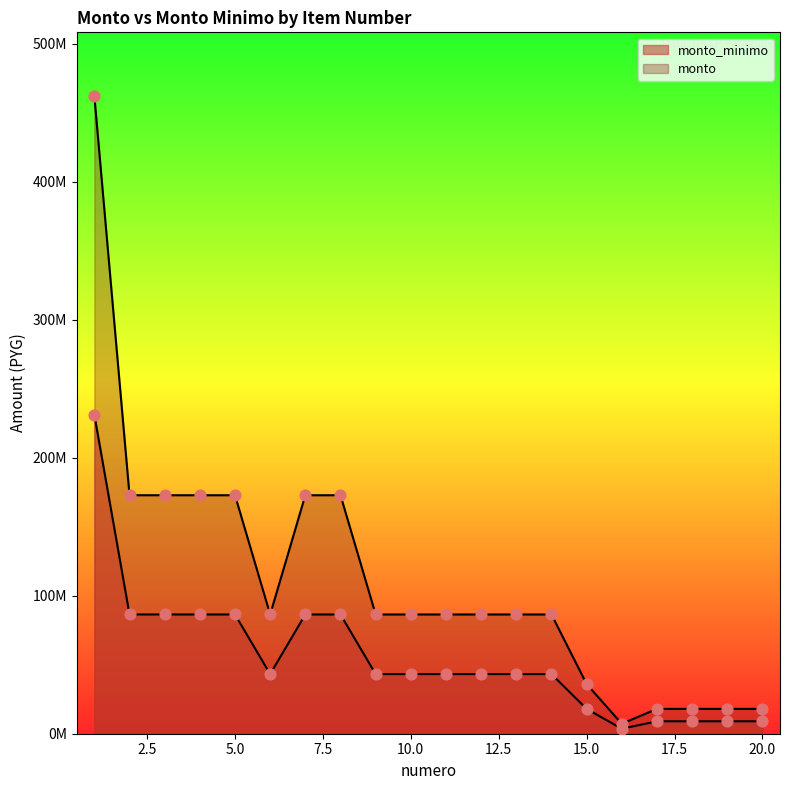

Which series has the widest spread of Y values?

monto